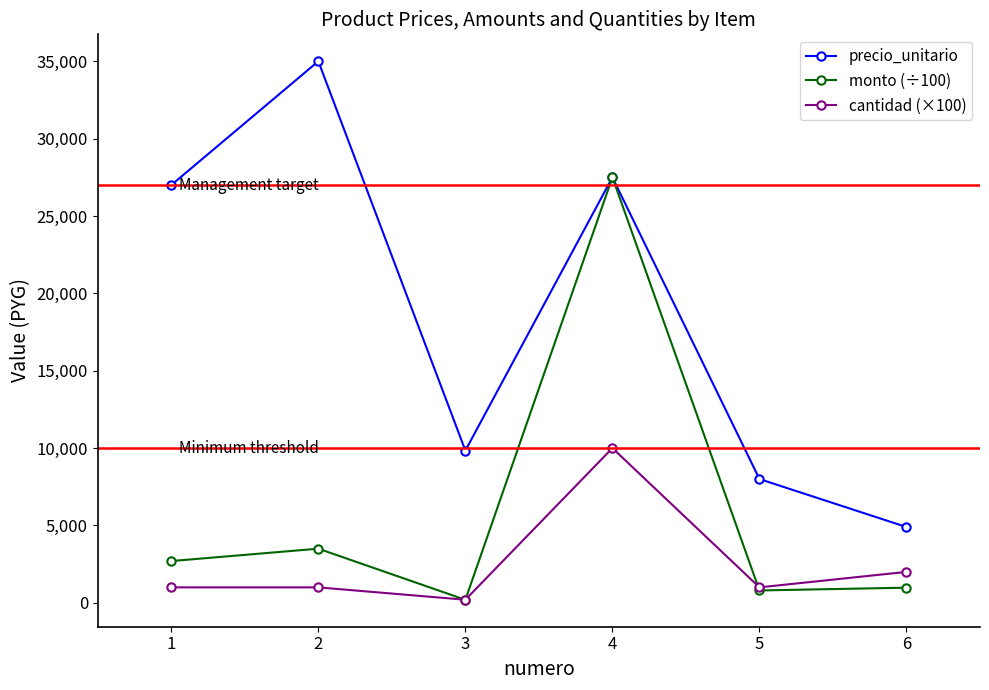

What is the difference between the highest and lowest values at 4?

17500.0